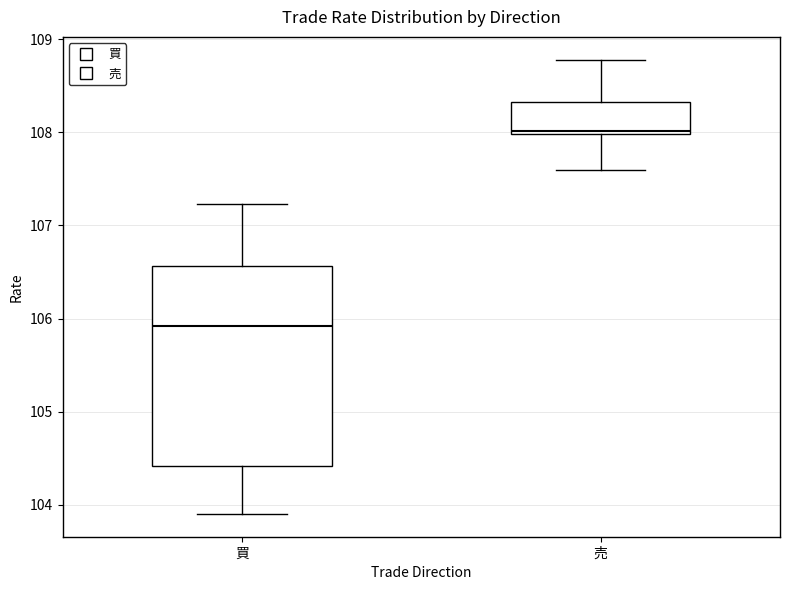

Where does the upper whisker of the box for 買 end on the y-axis? The values are not printed on the chart, so give them approximately, as read against the axis.

107.2